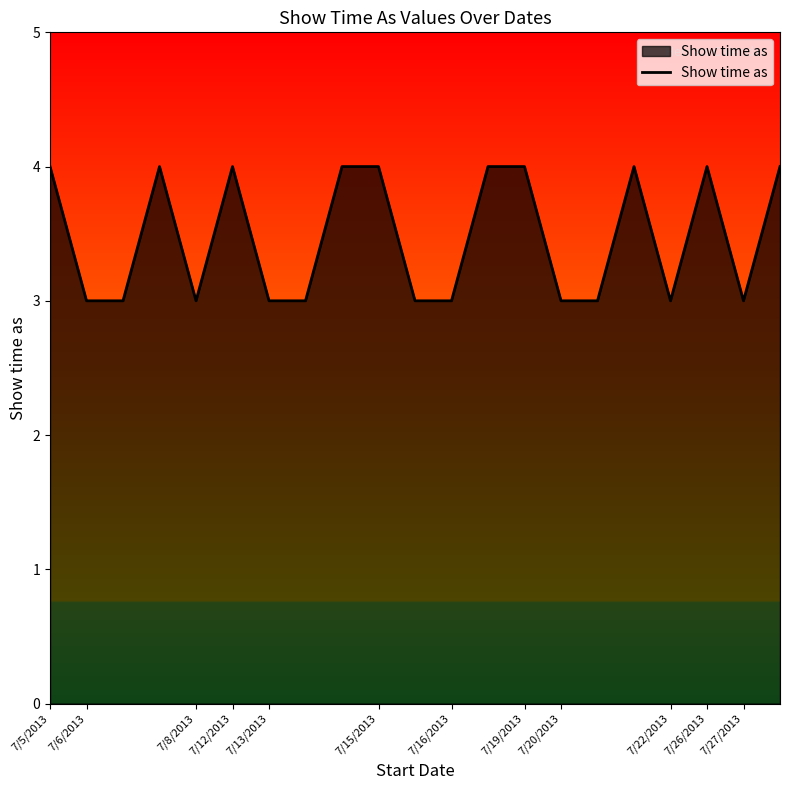

What is the maximum value shown in the chart?

4